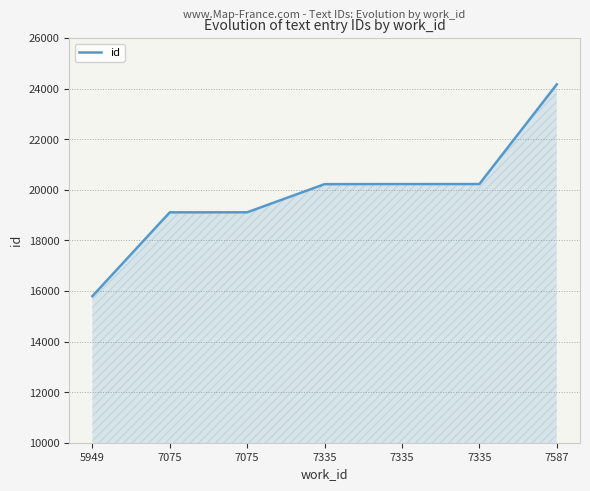

List the labels in order of value, largest first.

7587, 7335, 7335, 7335, 7075, 7075, 5949